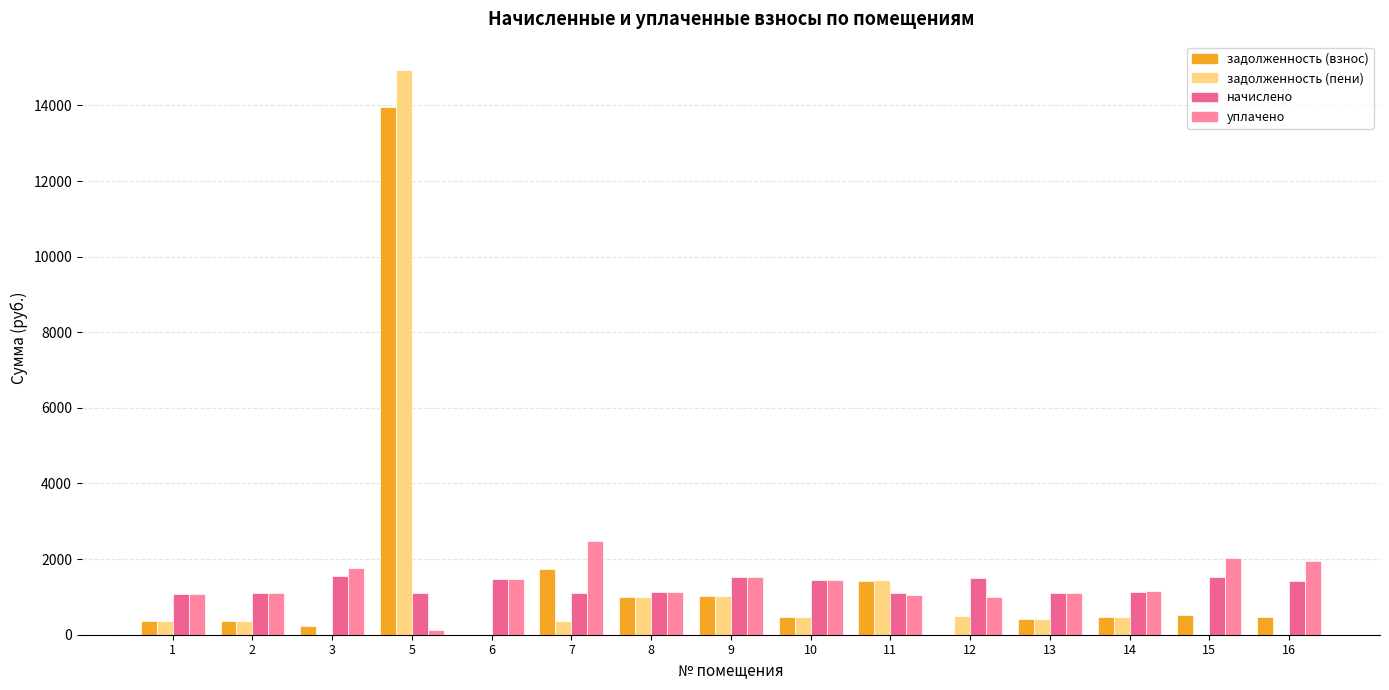

What is the total value across all series at 12?

2995.7